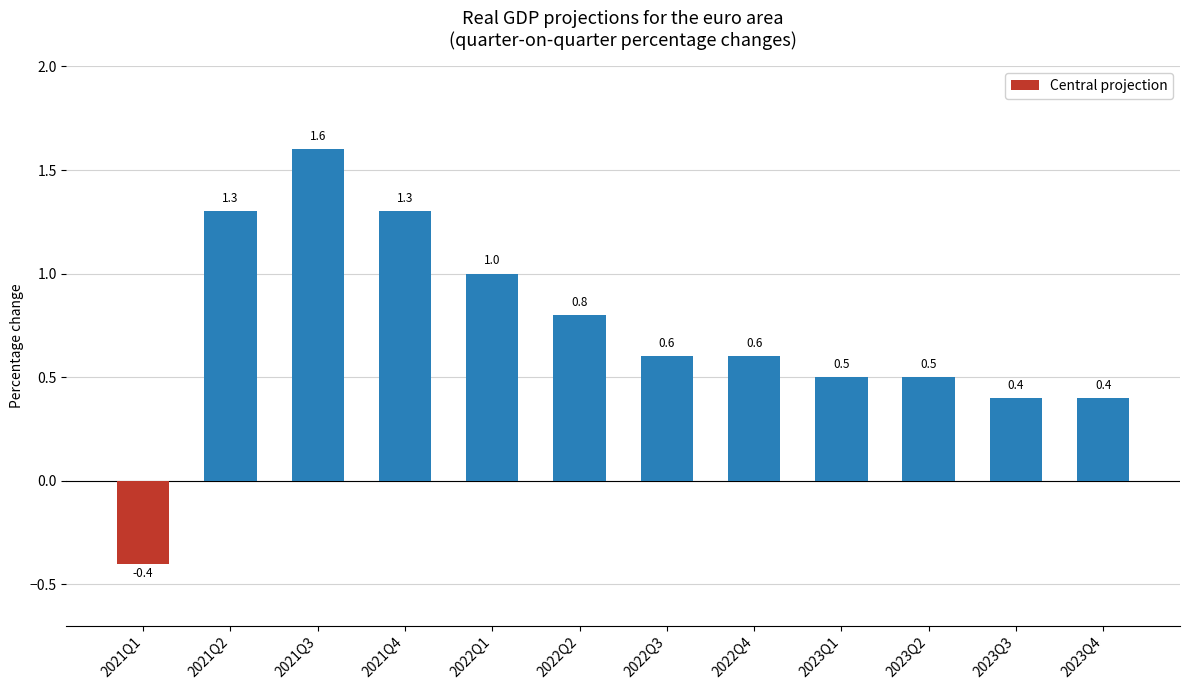

Reading left to right, list all the values displayed in this chart.

2021Q1=-0.4	2021Q2=1.3	2021Q3=1.6	2021Q4=1.3	2022Q1=1.0	2022Q2=0.8	2022Q3=0.6	2022Q4=0.6	2023Q1=0.5	2023Q2=0.5	2023Q3=0.4	2023Q4=0.4